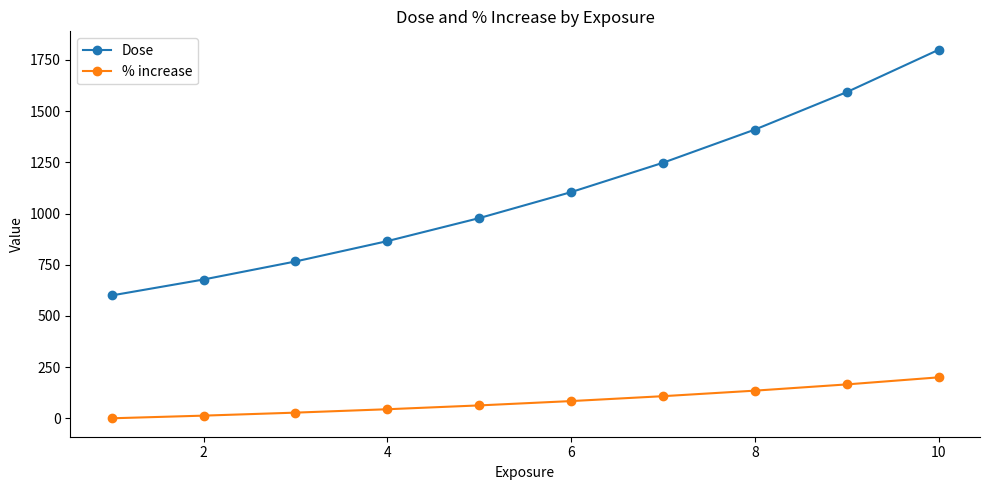

What is the sum of all % increase values?

840.5